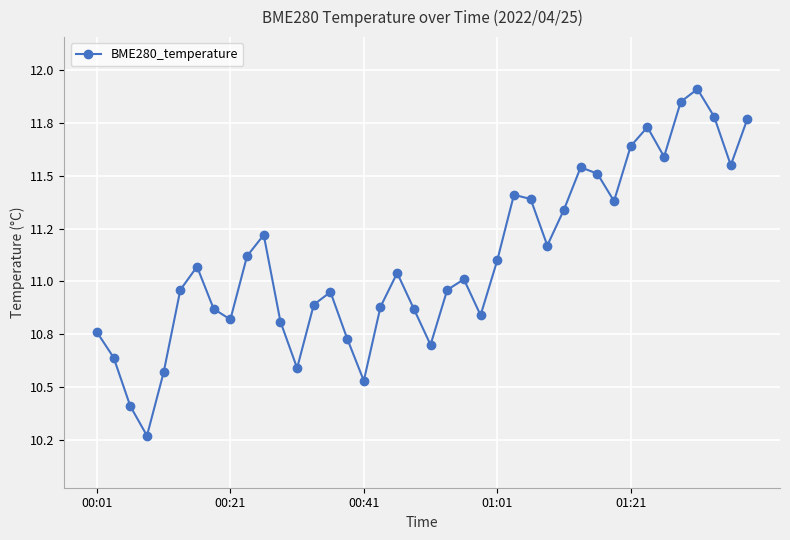

Is this an area chart (filled region under the line)?

No